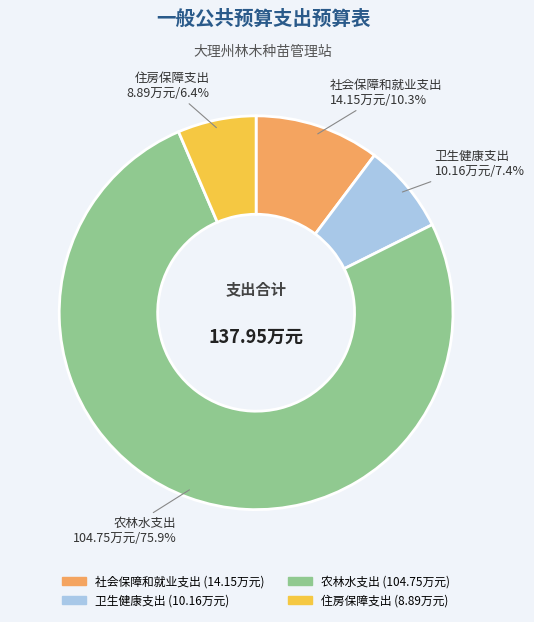

Combined, do 社会保障和就业支出 and 卫生健康支出 account for over 50%?

No